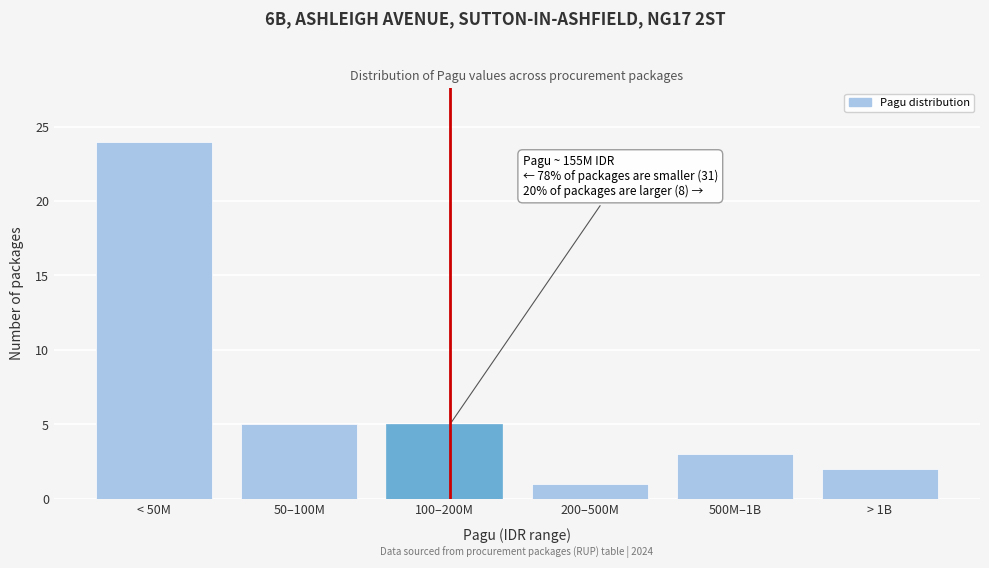

Reading right to left, extract all data points from this chart.

2	3	1	5	5	24